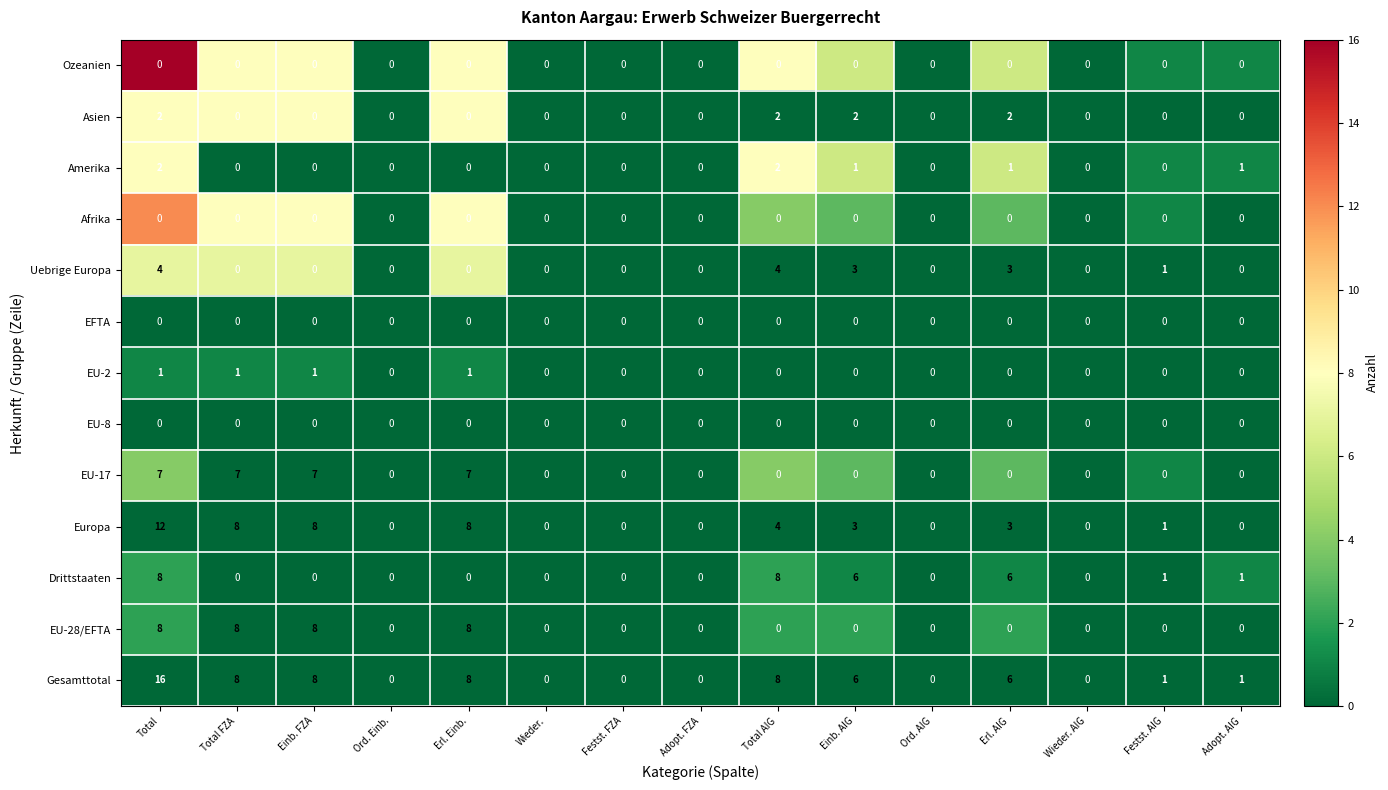

At which category is the sum across all series the highest?

Total